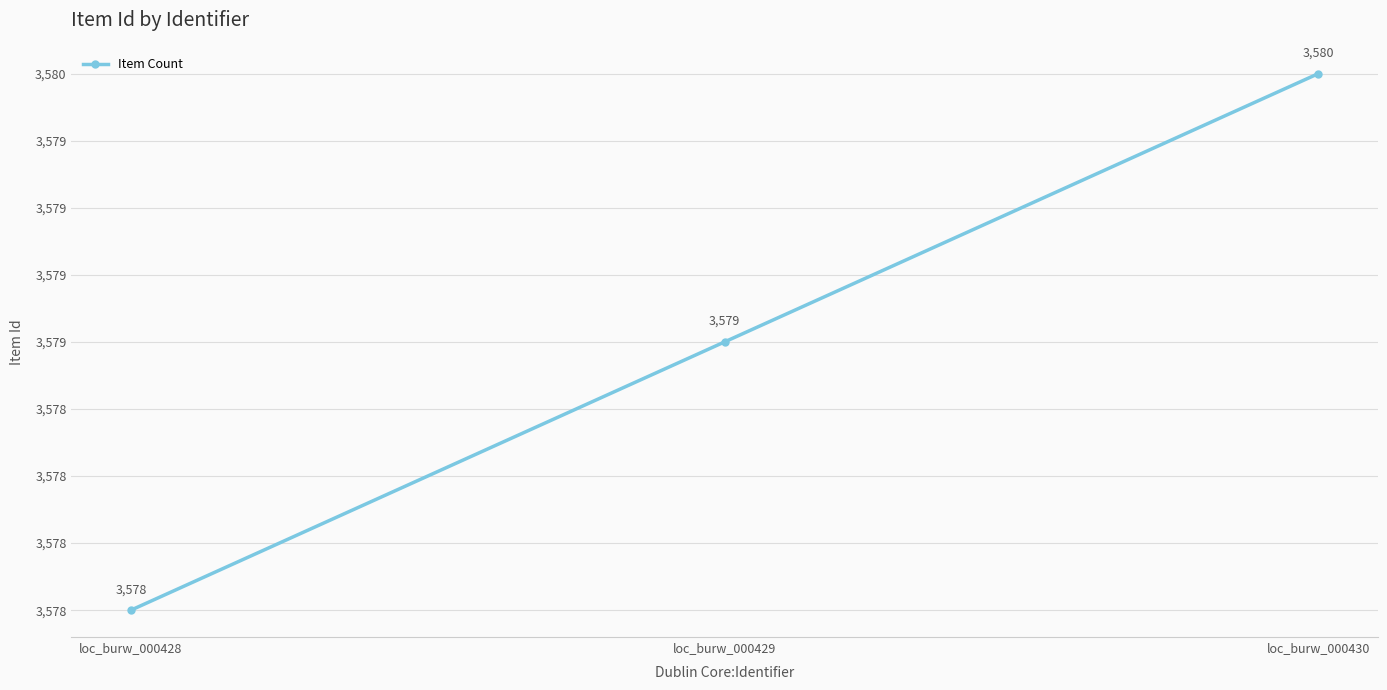

Does the chart display data point markers on the line(s)?

Yes